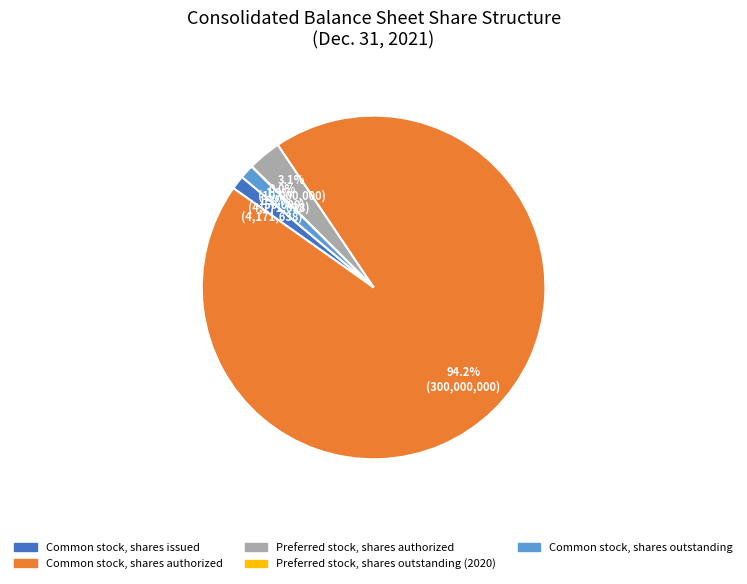

To the nearest percent, what portion does Common stock, shares outstanding represent?

1%